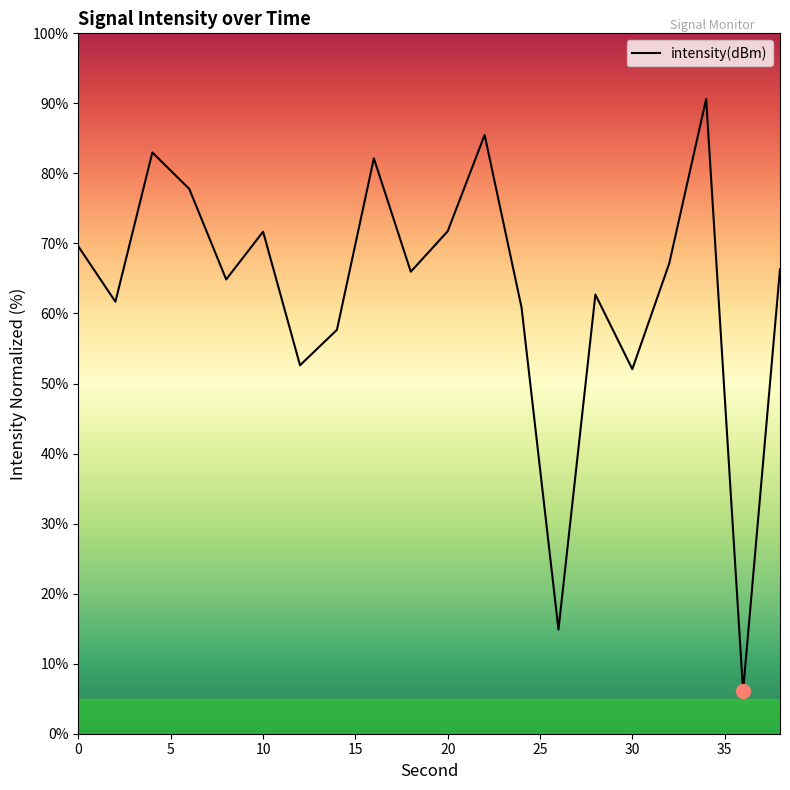

What is the difference between the maximum and second lowest values?

75.8